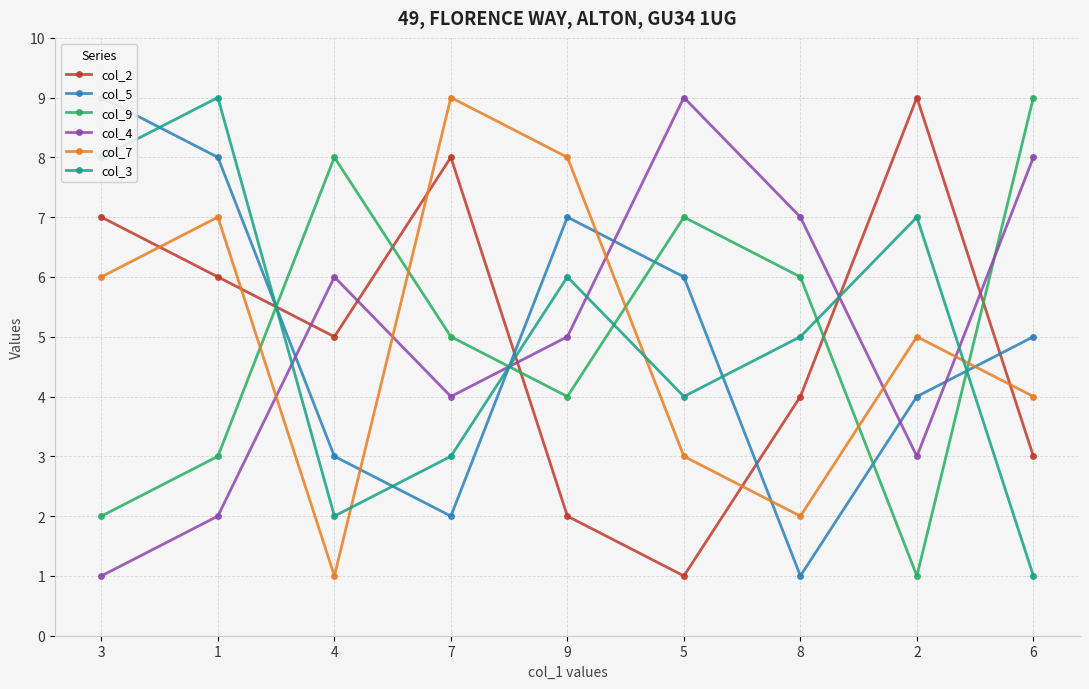

At which label is col_2 closest to 5?

4